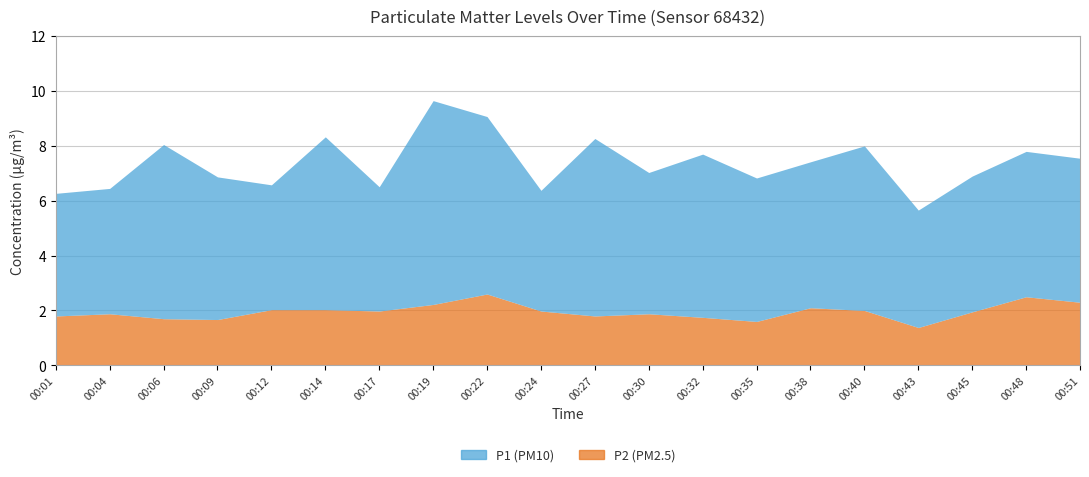

Does the chart display data point markers on the line(s)?

No